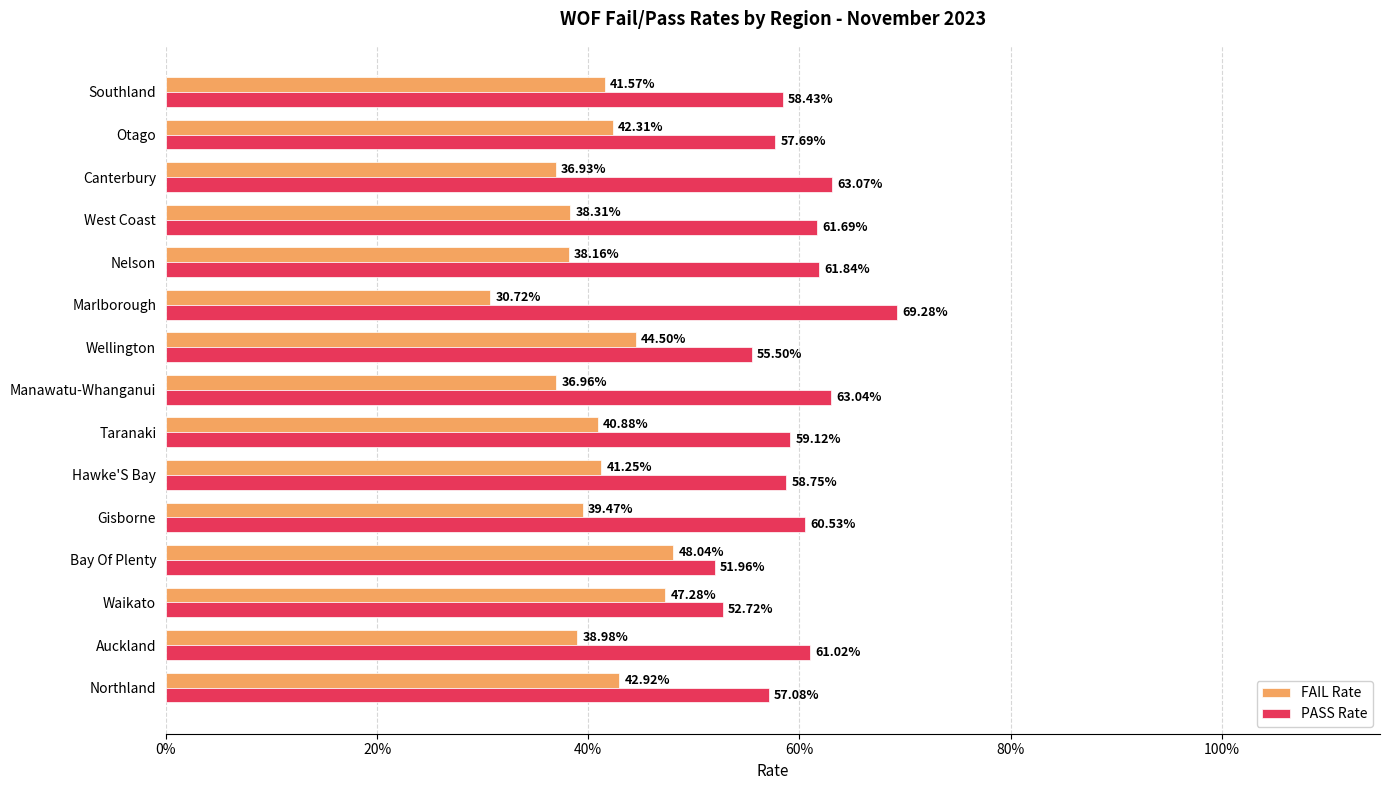

Count the FAIL Rate values in the range 0 to 1.

15